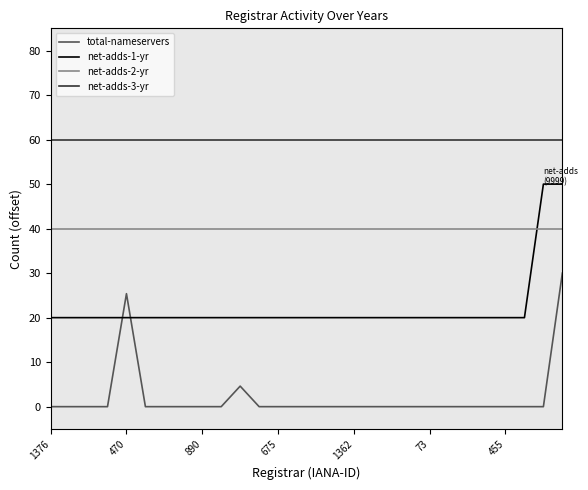

What is the maximum value shown in the chart?

60.0